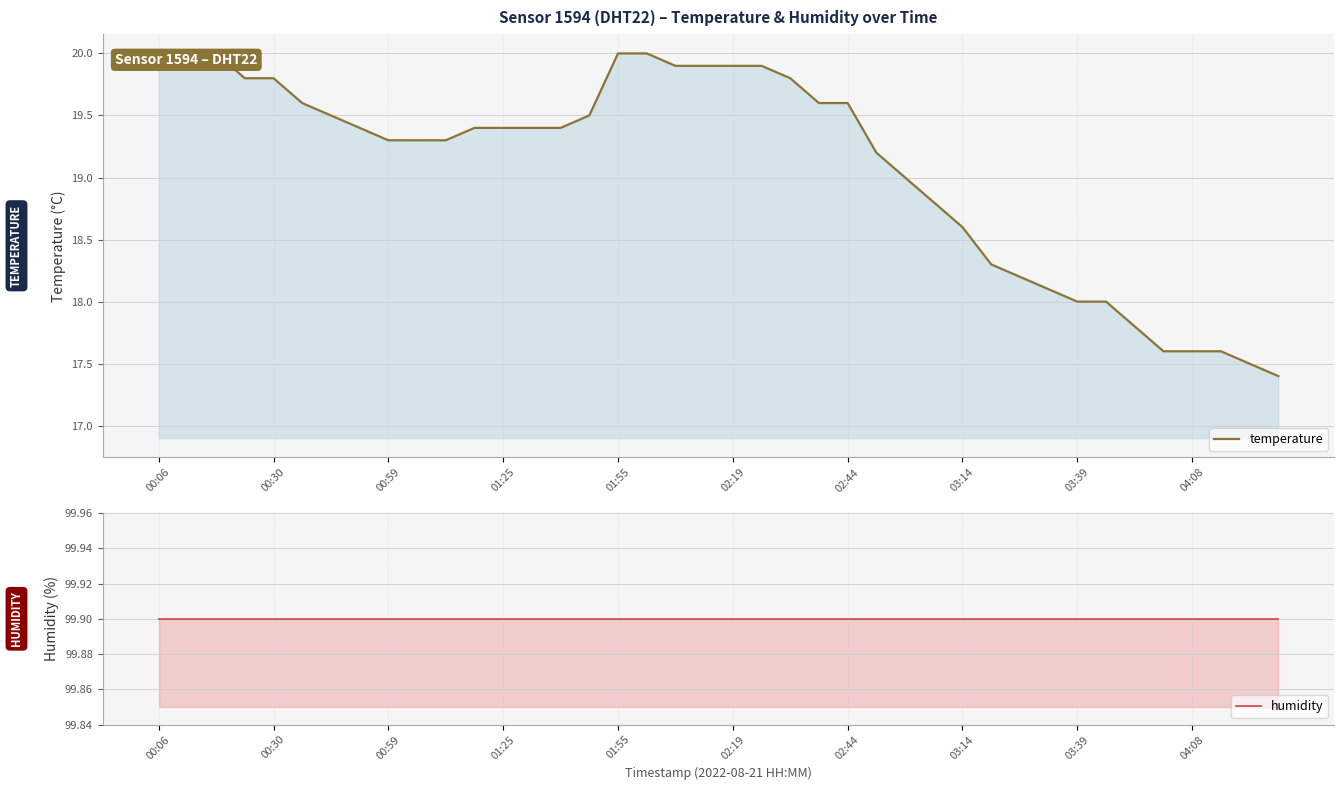

List the series in order of their peak value, highest first.

humidity, temperature